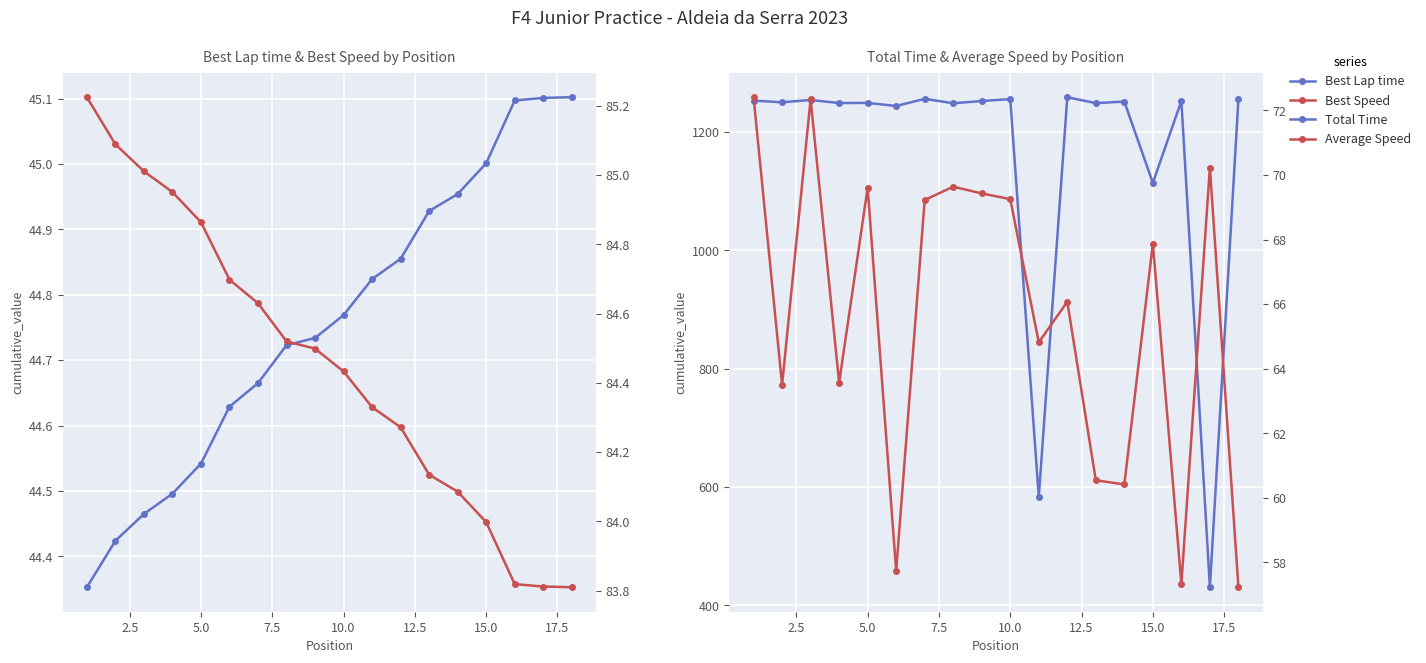

At 10.0, list the series in order from largest to smallest.

Total Time, Best Speed, Average Speed, Best Lap time